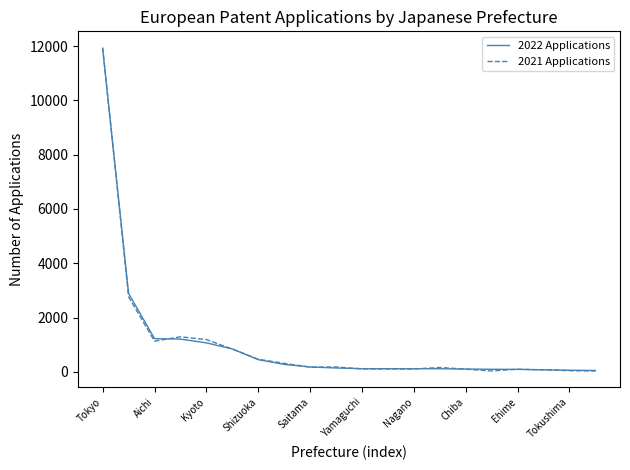

Which series has the widest spread of values?

2021 Applications